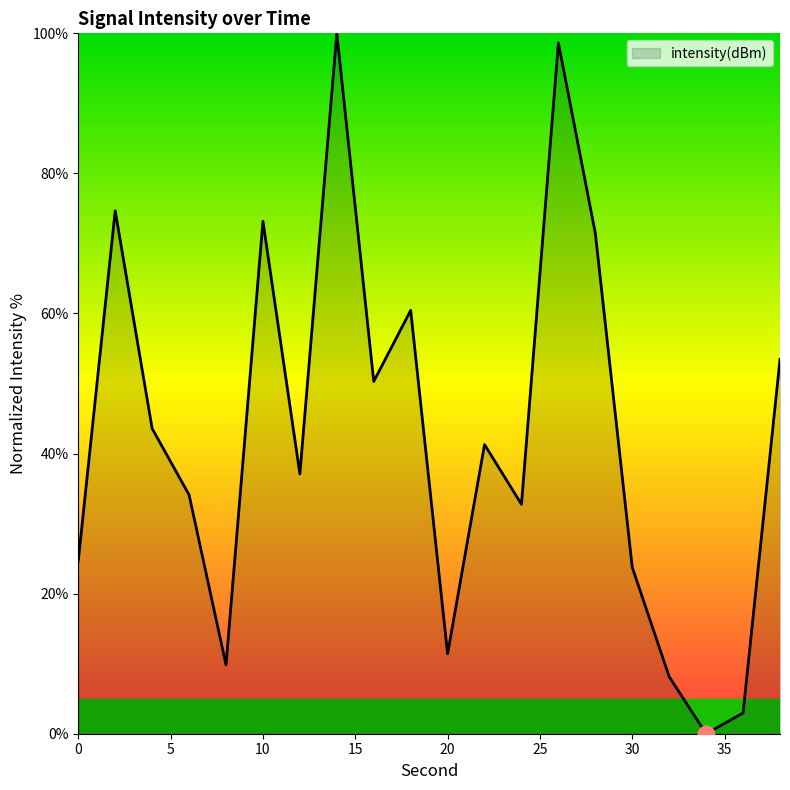

Reading left to right, transcribe all the data shown in this chart.

24.7	74.7	43.6	34.1	9.8	73.2	37.1	100.0	50.3	60.4	11.4	41.3	32.8	98.6	71.4	23.7	8.1	0.0	3.0	53.5